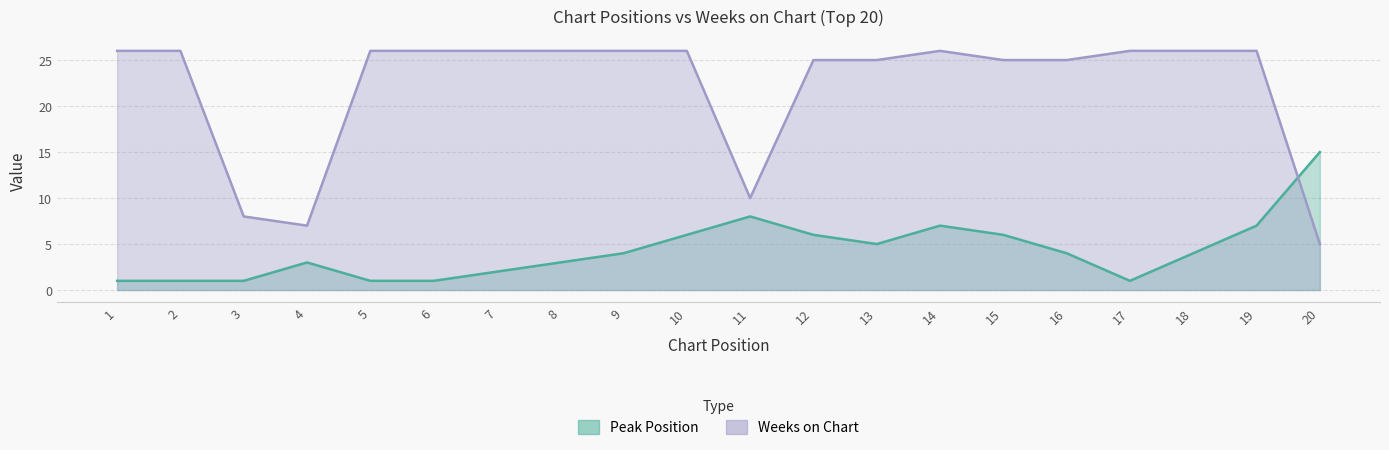

Reading left to right, extract all data points from this chart.

Peak Position: 1	1	1	3	1	1	2	3	4	6	8	6	5	7	6	4	1	4	7	15
Weeks on Chart: 26	26	8	7	26	26	26	26	26	26	10	25	25	26	25	25	26	26	26	5